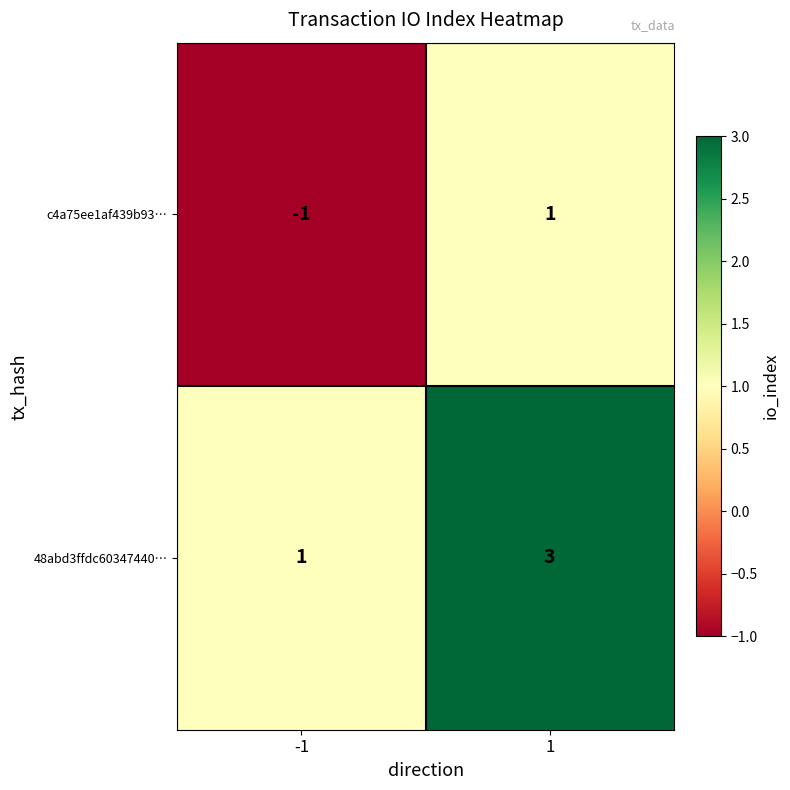

The value of 48abd3ffdc60347440… at 1 is 3. True or false?

True